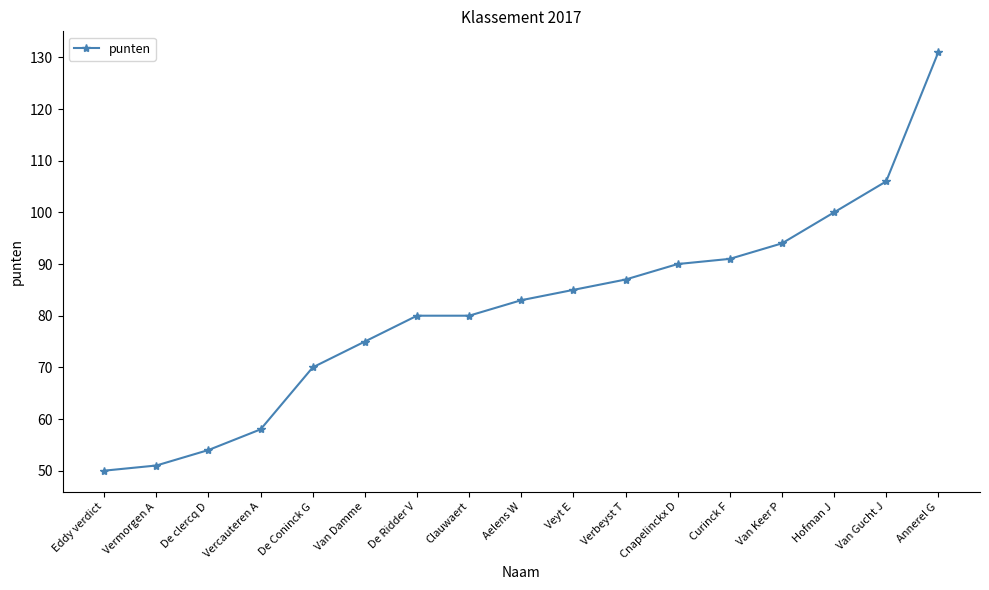

Reading left to right, extract all data points from this chart.

50	51	54	58	70	75	80	80	83	85	87	90	91	94	100	106	131